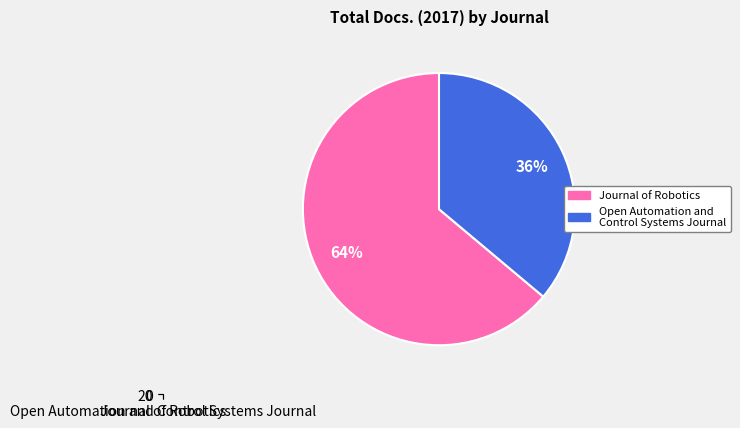

How much of the chart is everything except Open Automation and Control Systems Journal?

63.9%